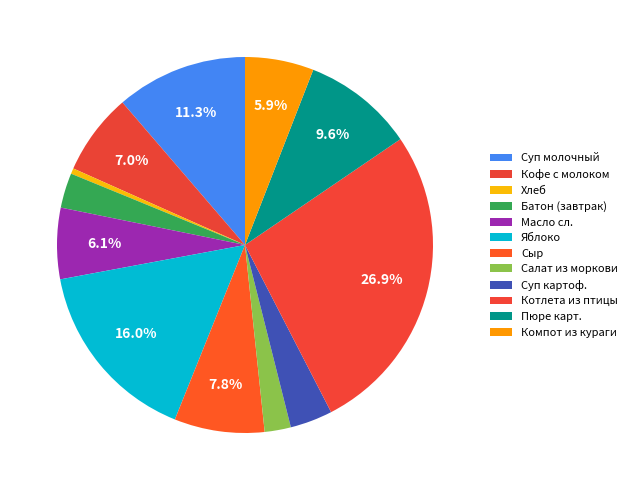

How many segments does this pie chart have?

12